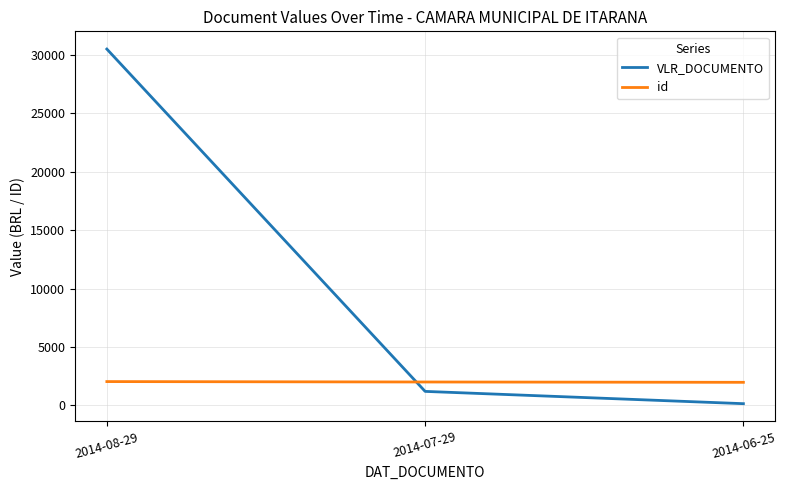

At which label does id first exceed 2006?

2014-08-29